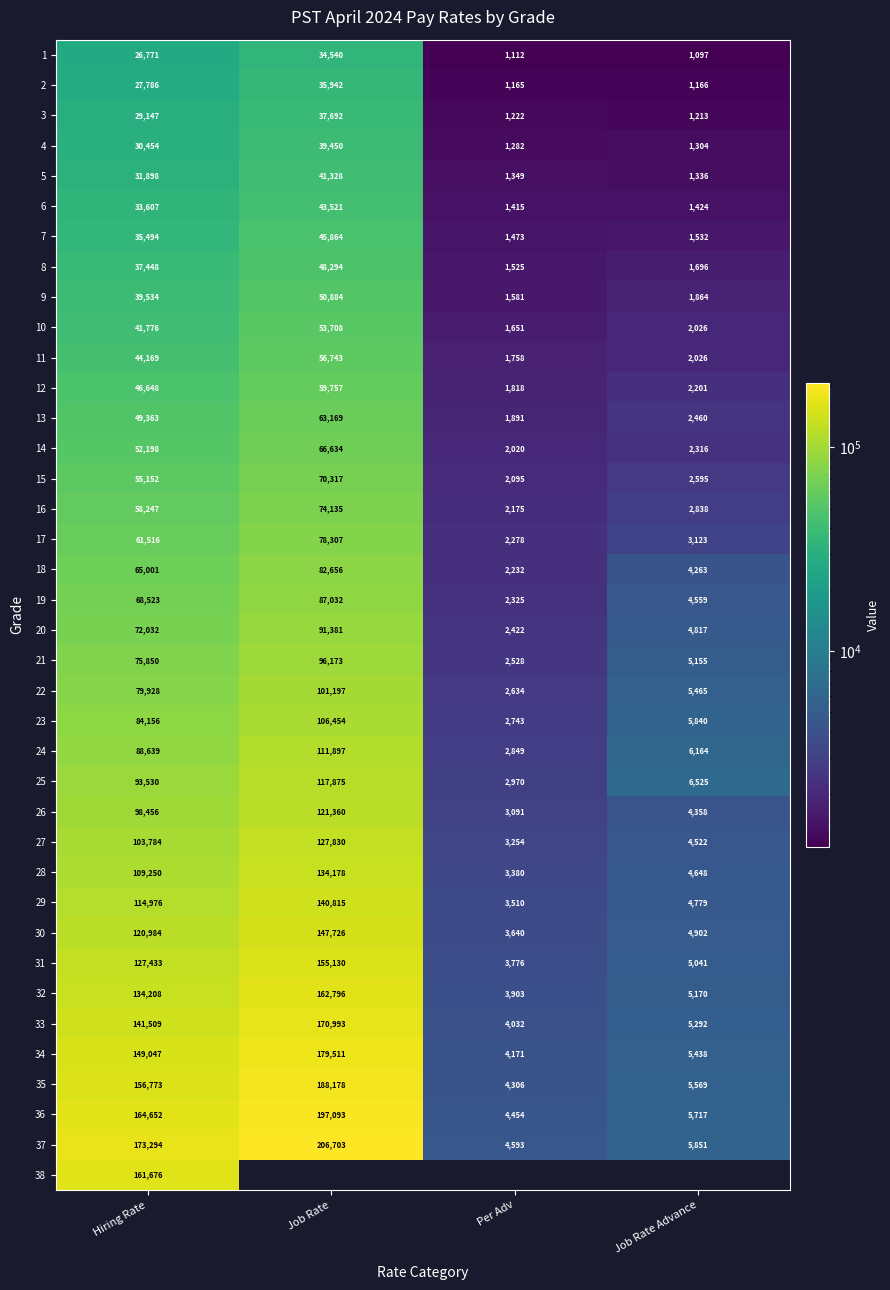

What is the sum of all 4 values?

72490